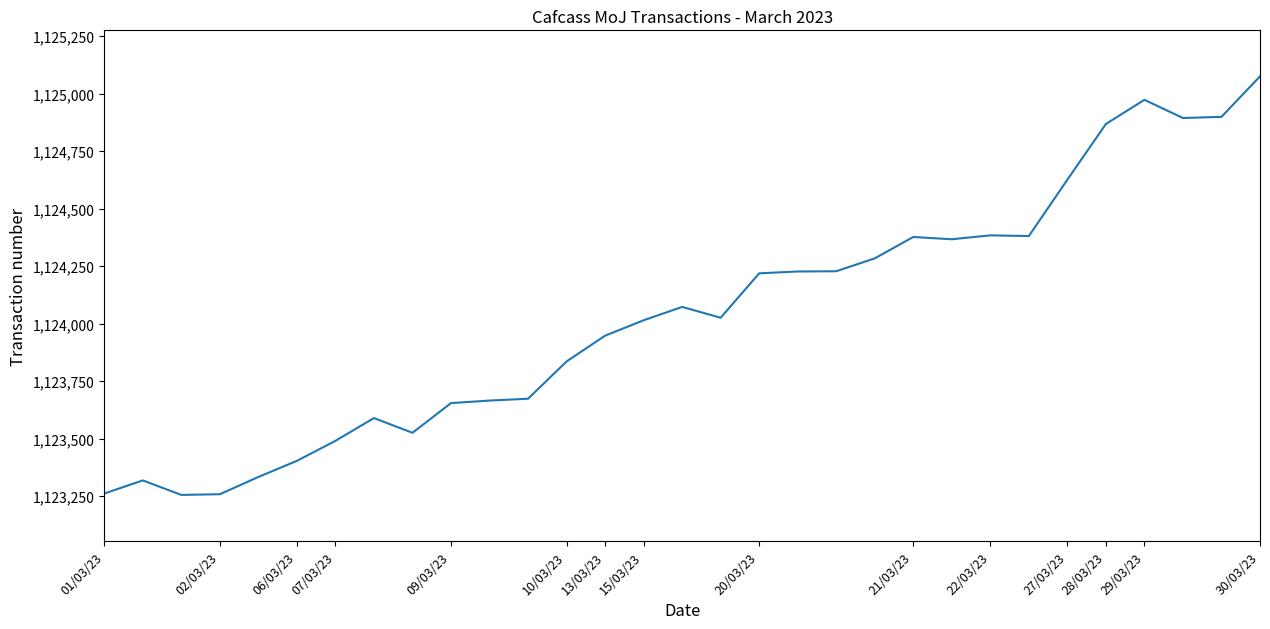

What is the difference between the maximum and minimum values?

1819